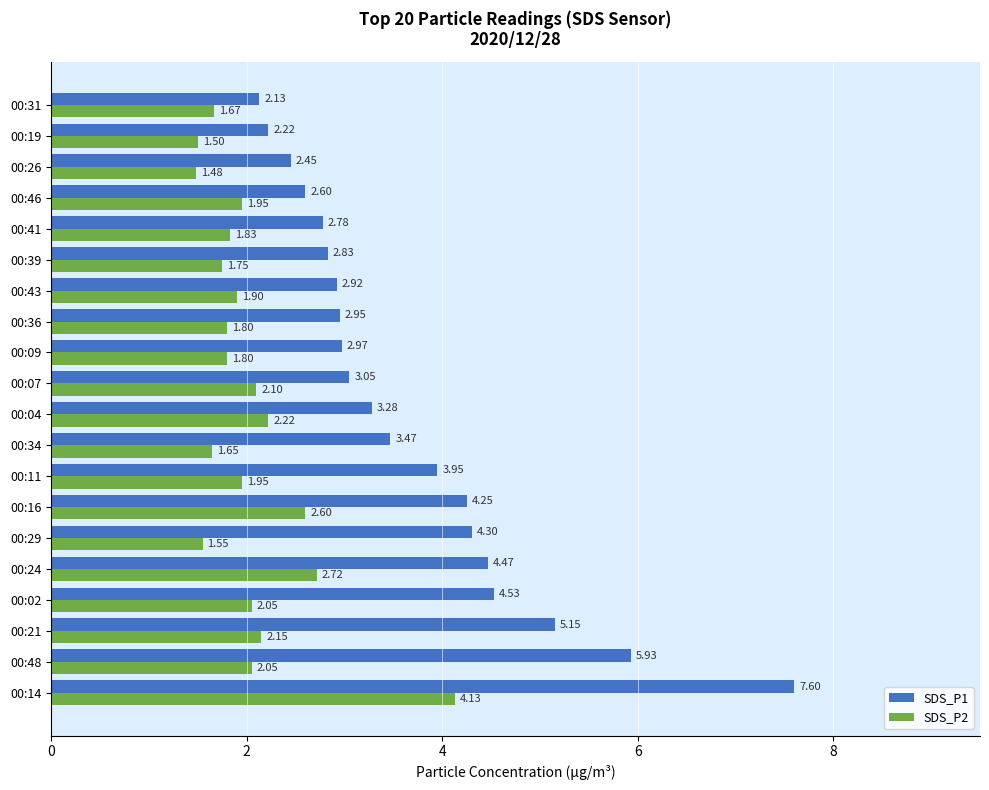

Rank the series by their maximum value, from highest to lowest.

SDS_P1, SDS_P2